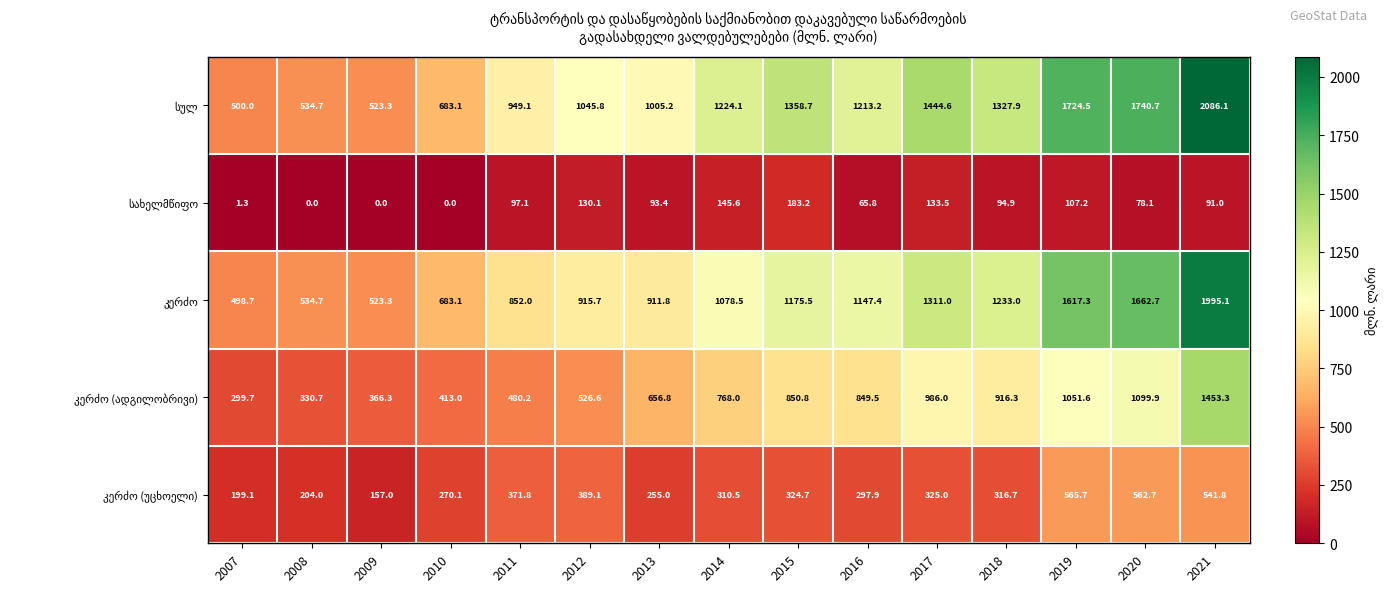

How many series are shown in this chart?

5